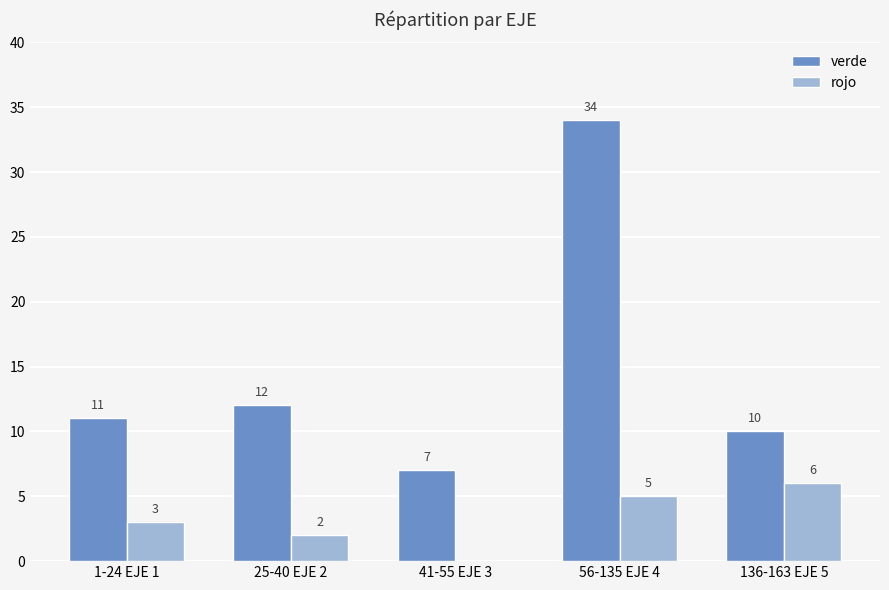

Does the chart contain stacked bars?

No